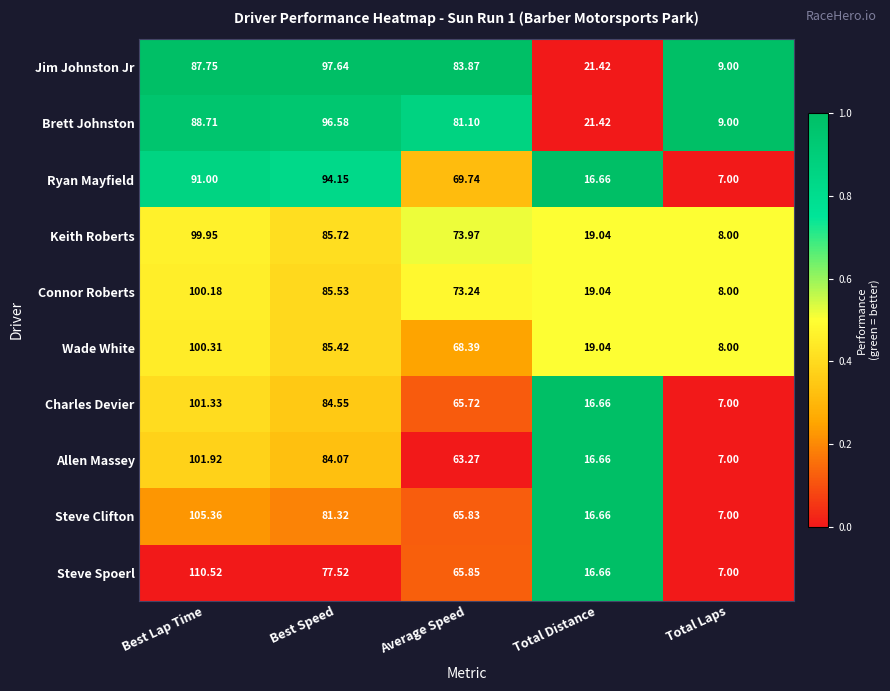

How many data points in Keith Roberts are less than 73?

2